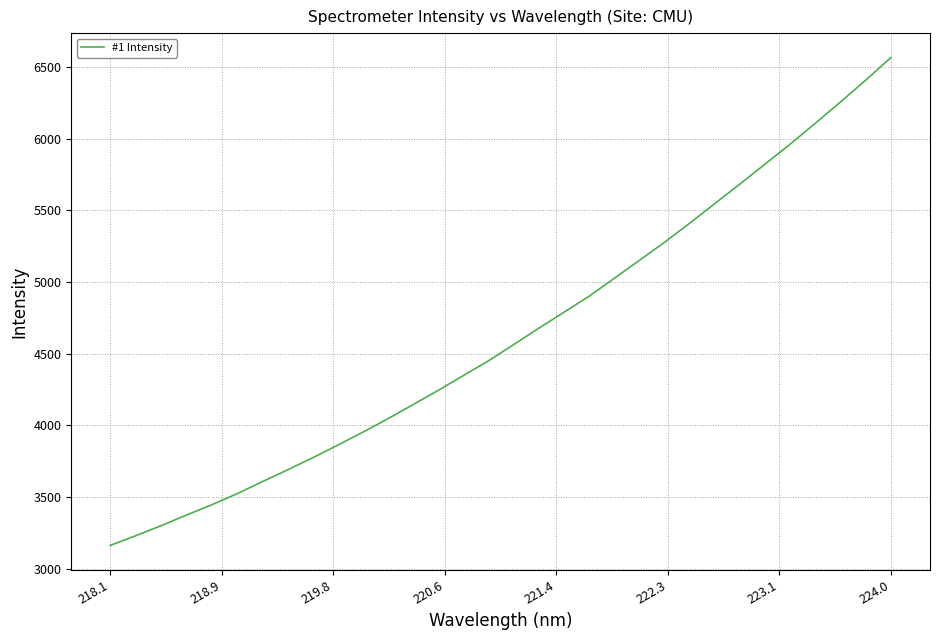

What is the difference between the maximum and minimum values?

3404.1